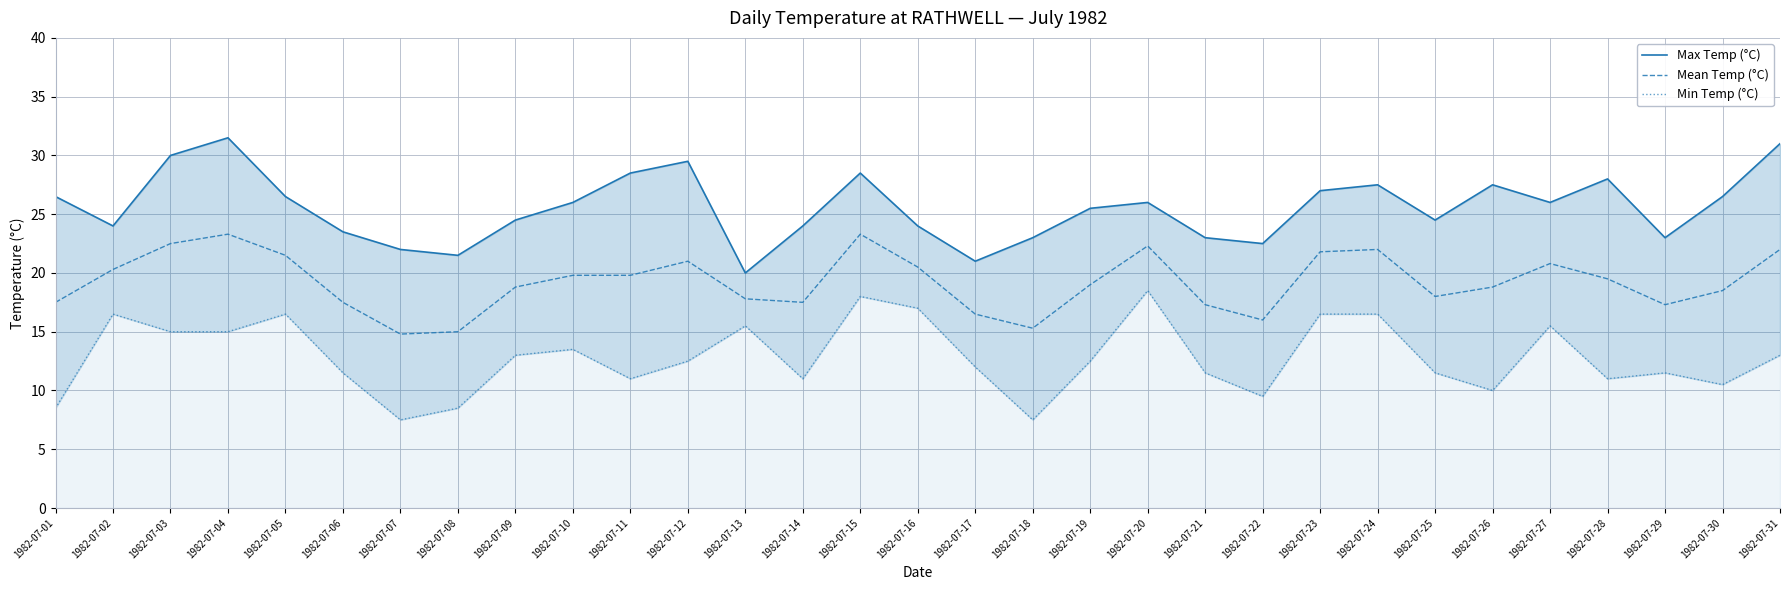

True or false: Min Temp (°C) has a value of 4.6 at 1982-07-10.

False